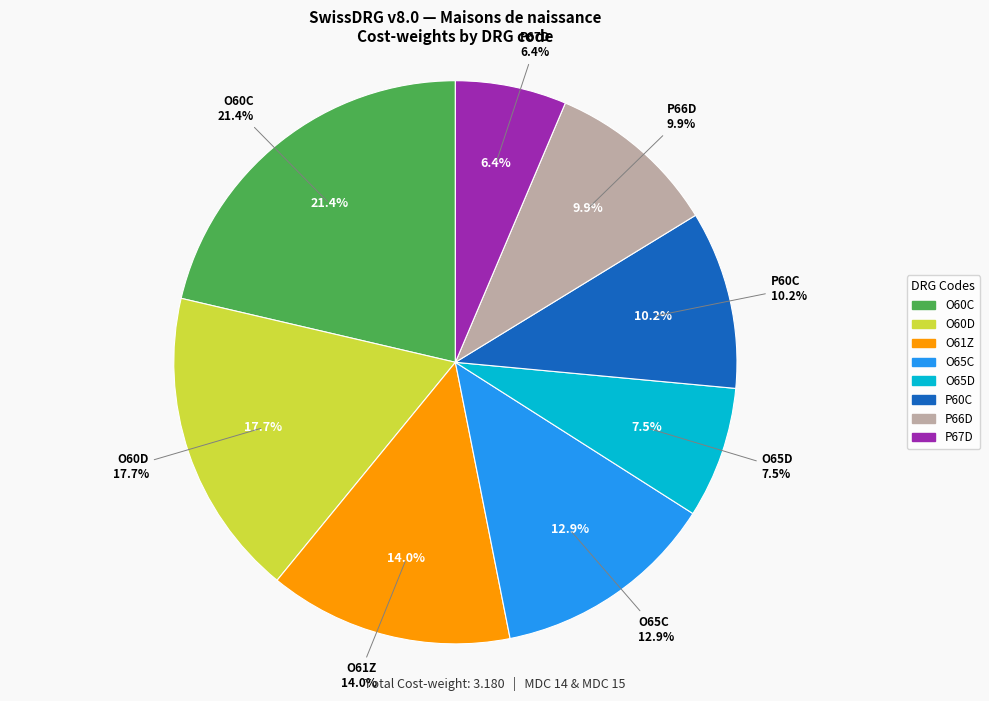

Which has a higher value, O61Z or P66D?

O61Z